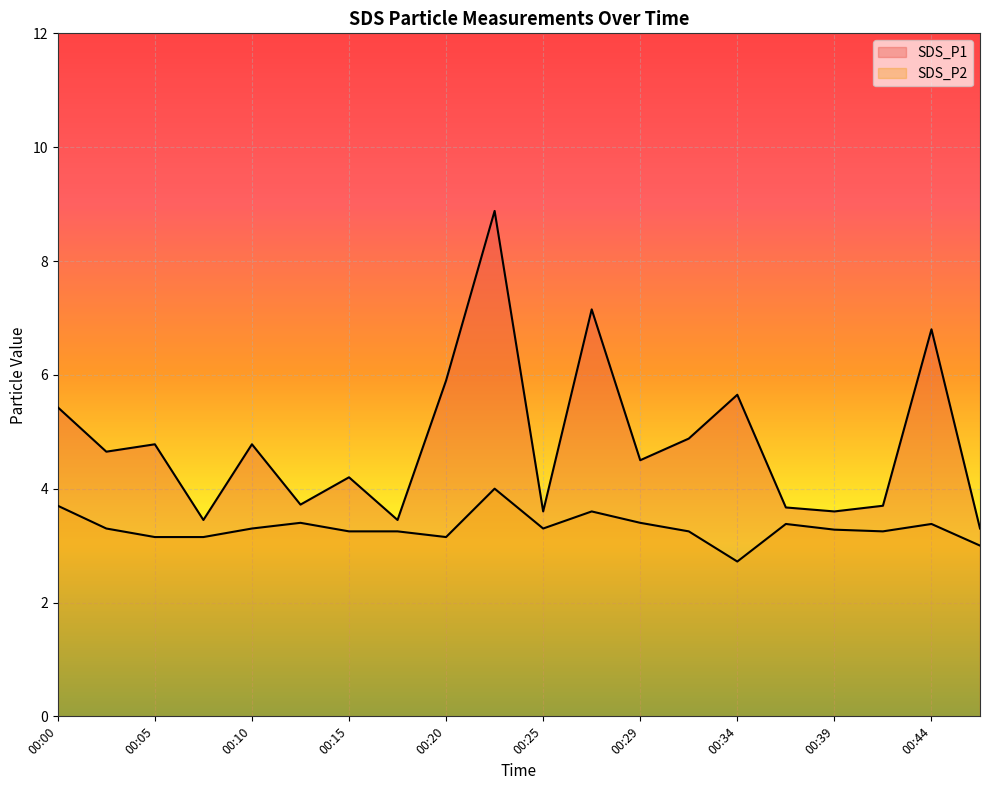

At which category is the sum across all series the highest?

00:22